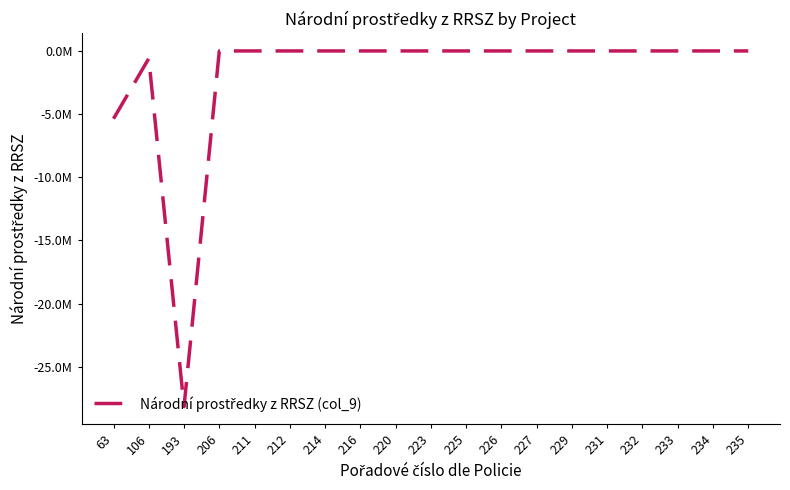

List the labels in order of value, largest first.

206, 211, 212, 214, 216, 220, 223, 225, 226, 227, 229, 231, 232, 233, 234, 235, 106, 63, 193